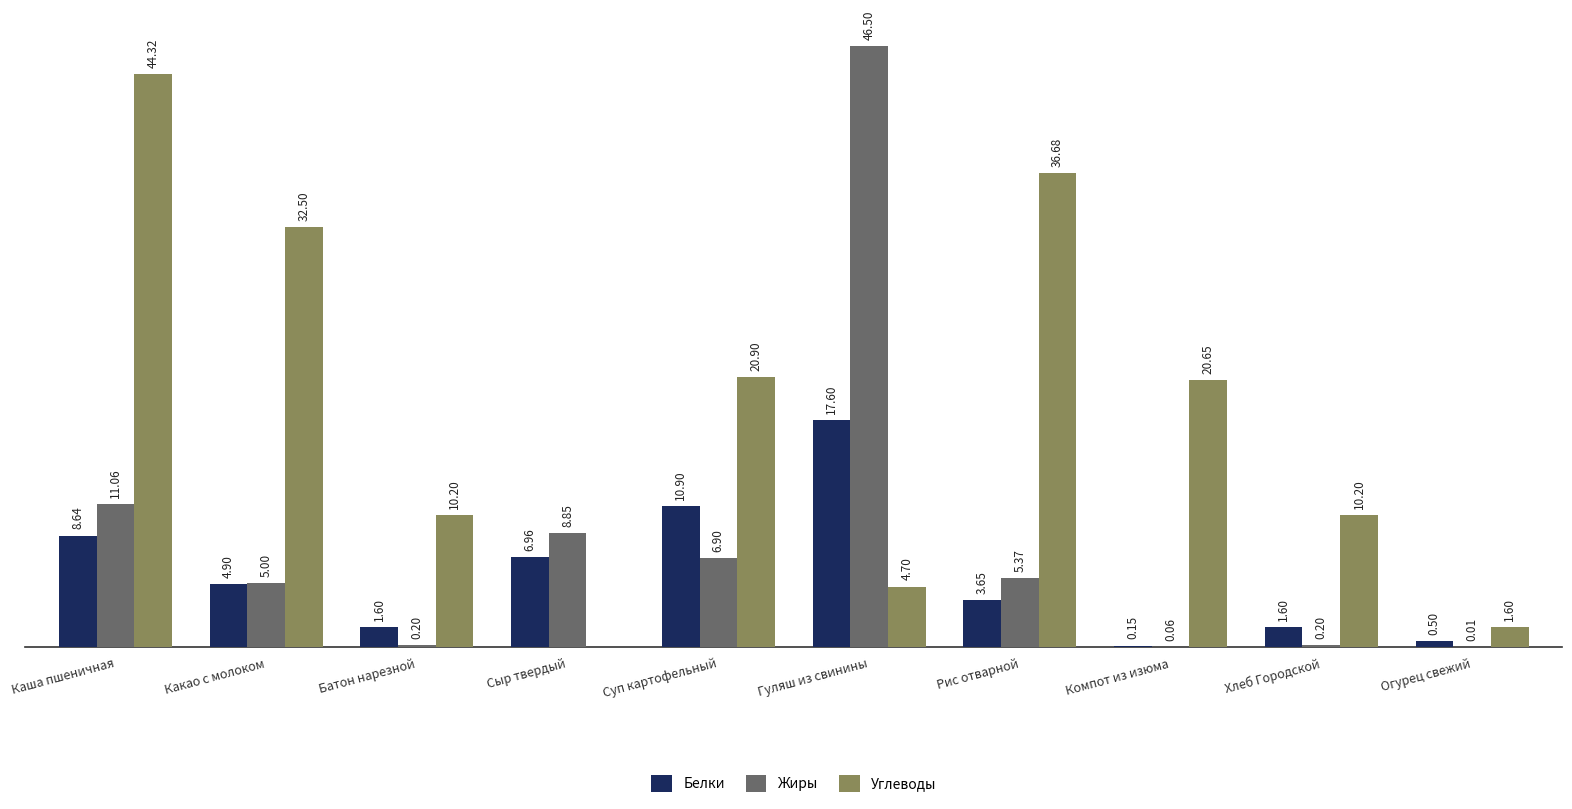

Is the value of Белки at Огурец свежий greater than the value of Жиры at Какао с молоком?

No